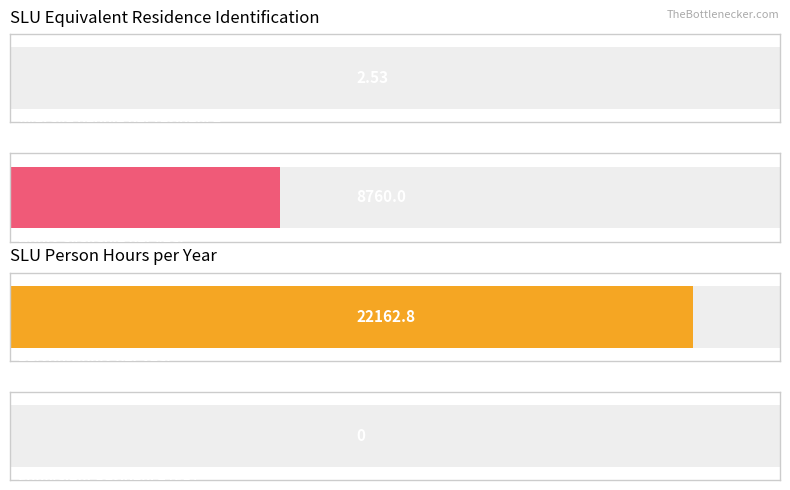

What is the maximum value shown in the chart?

22162.8